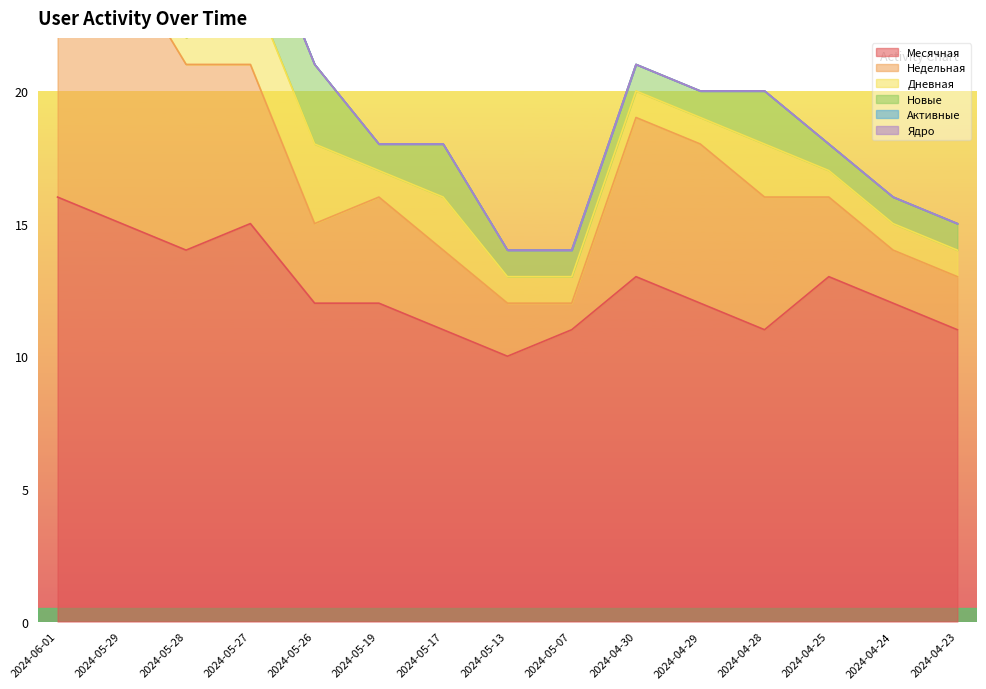

True or false: Месячная has a value of 5 at 2024-05-29.

False